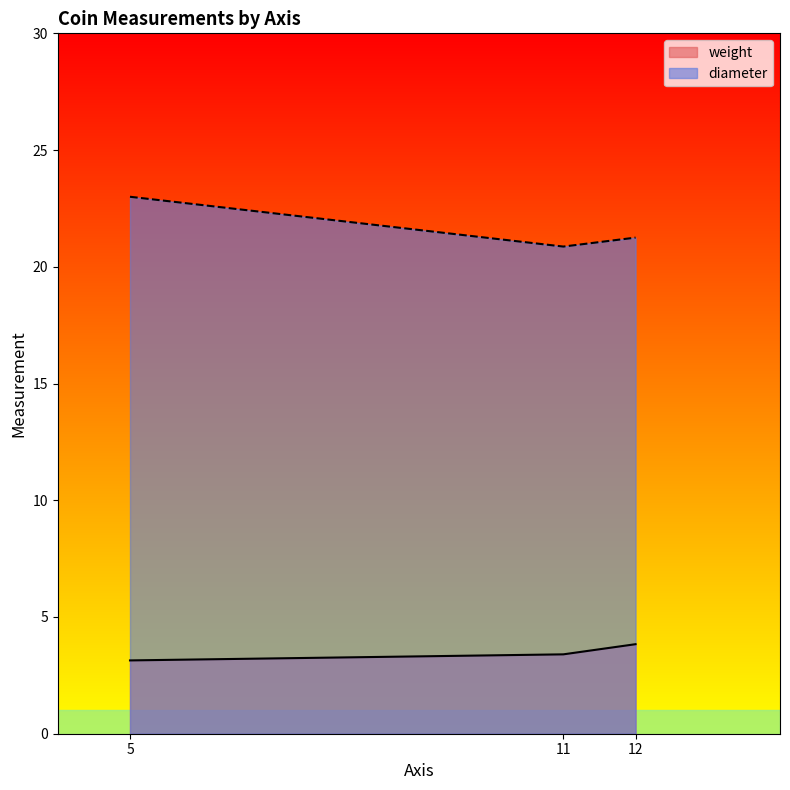

Read the weight value at 12.

3.8